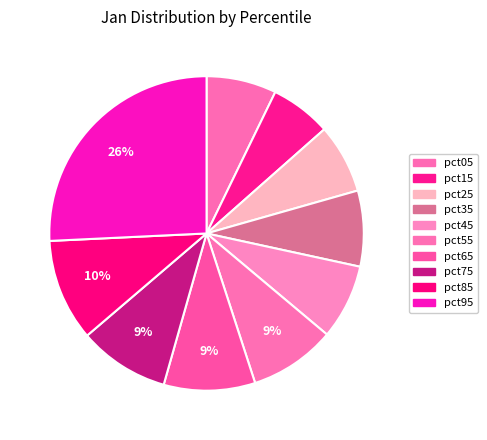

To the nearest percent, what is the combined percentage of pct75 and pct05?

17%